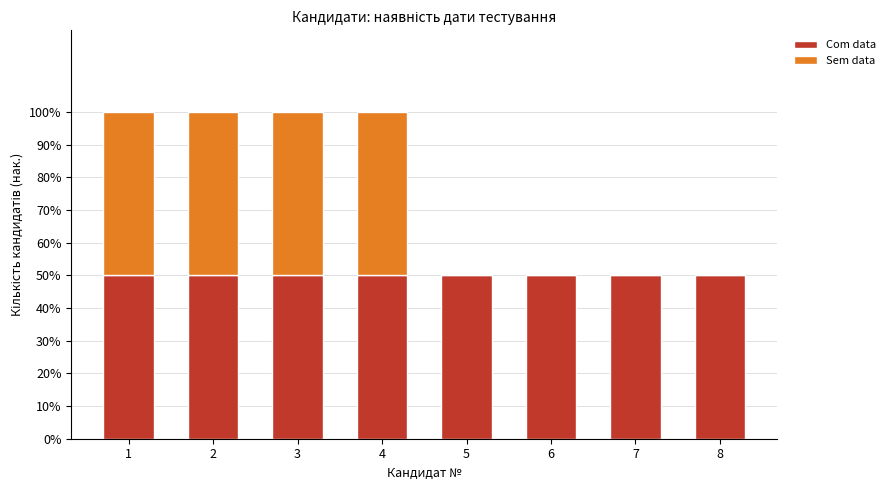

What are all the series names shown in the legend?

Com data, Sem data